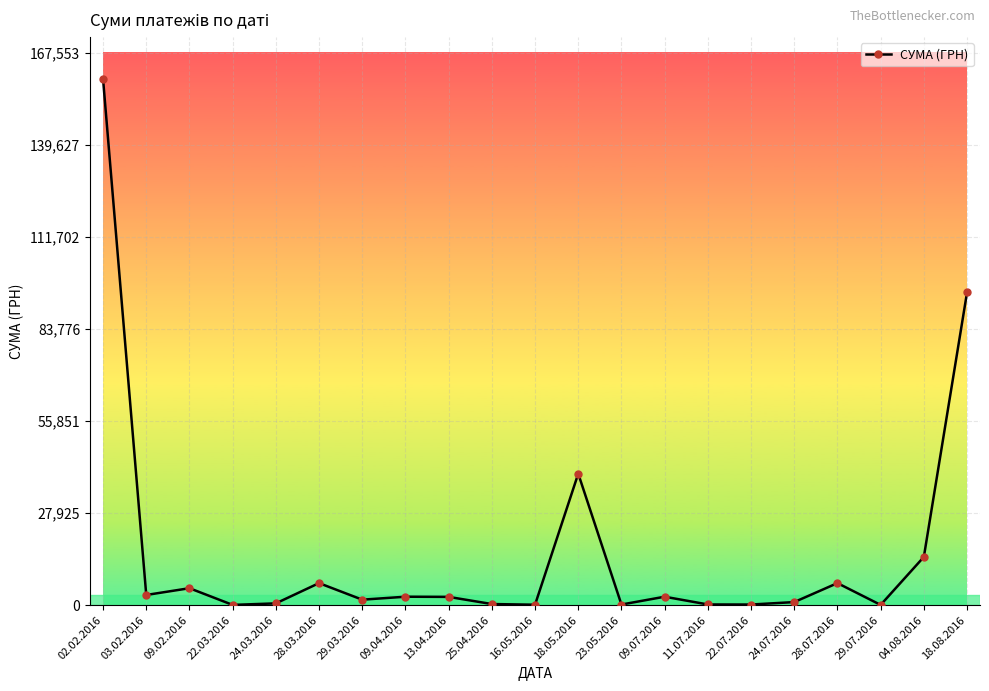

The value at 18.05.2016 is 68180.5. True or false?

False